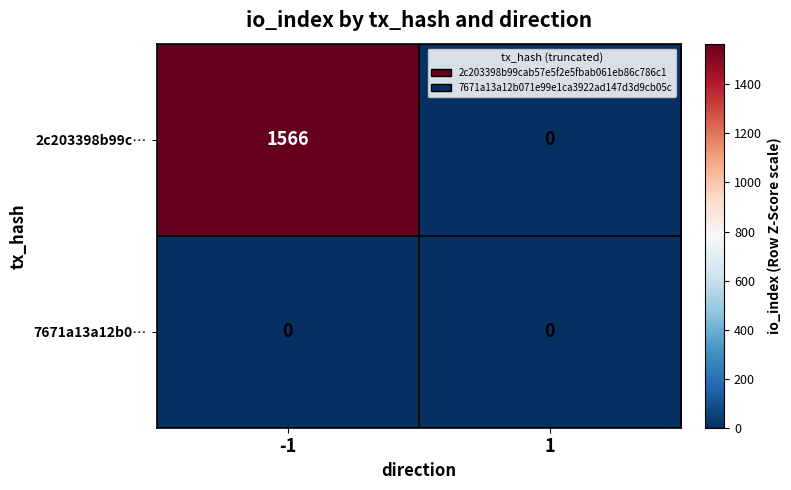

Which series has the largest total across all categories?

2c203398b99c…